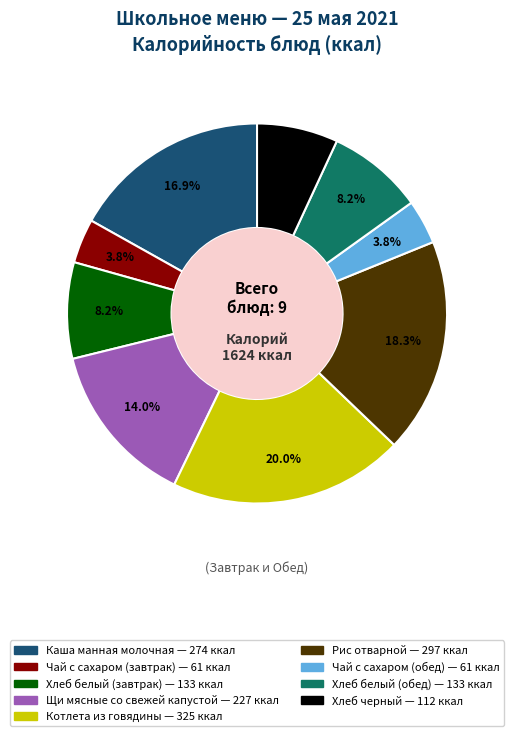

To the nearest percent, what percentage of the pie is Чай с сахаром (завтрак)?

4%